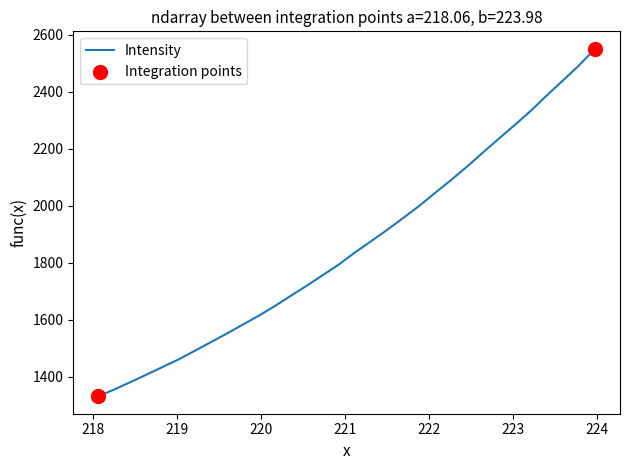

What is the minimum value shown in the chart?

1331.7